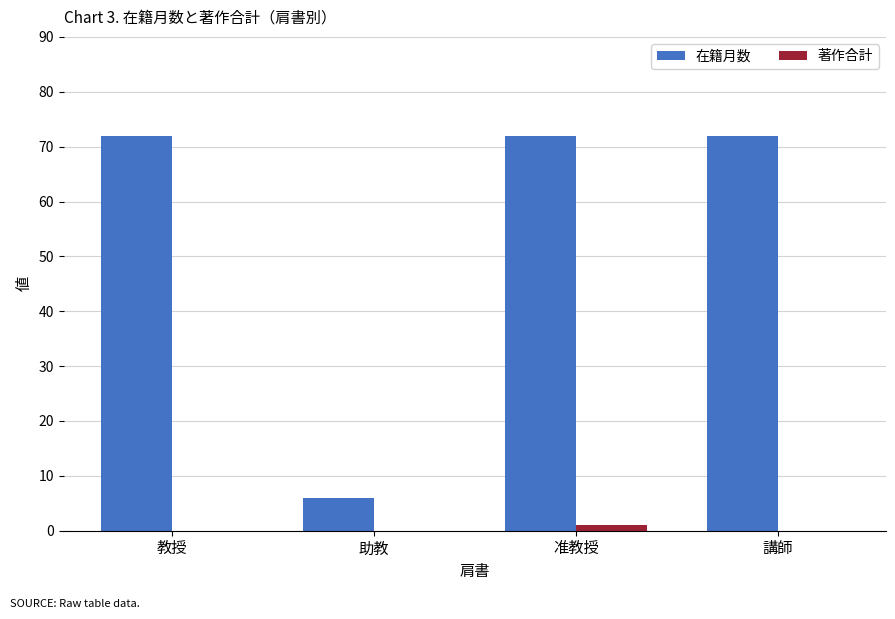

What is the sum of the 著作合計 values at 教授 and 准教授?

1